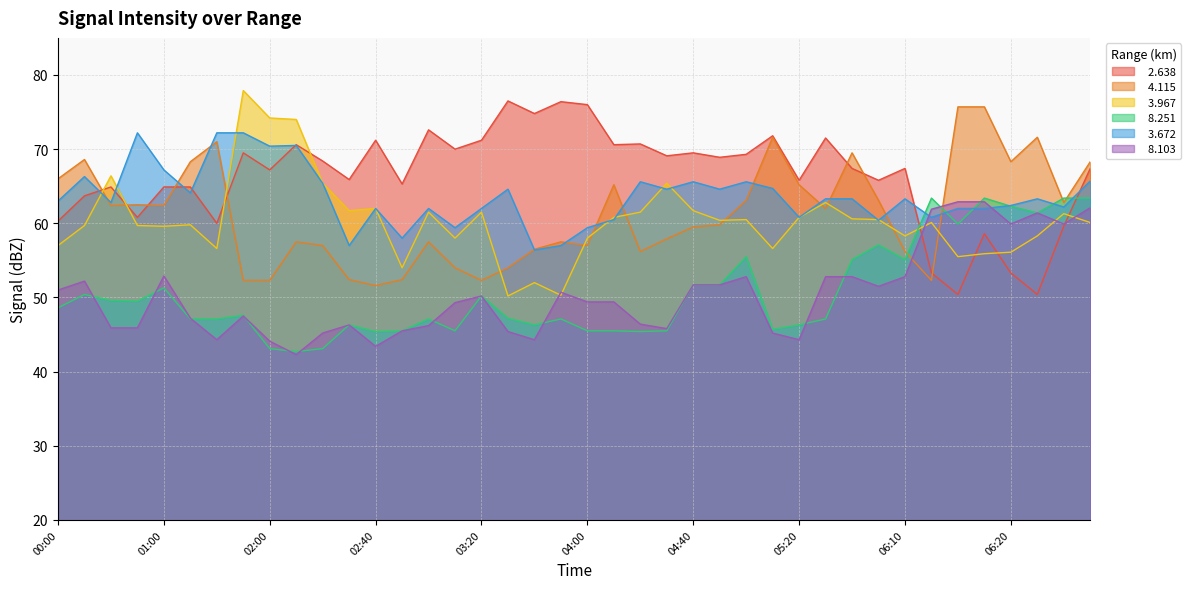

What is the greatest value displayed?

77.9